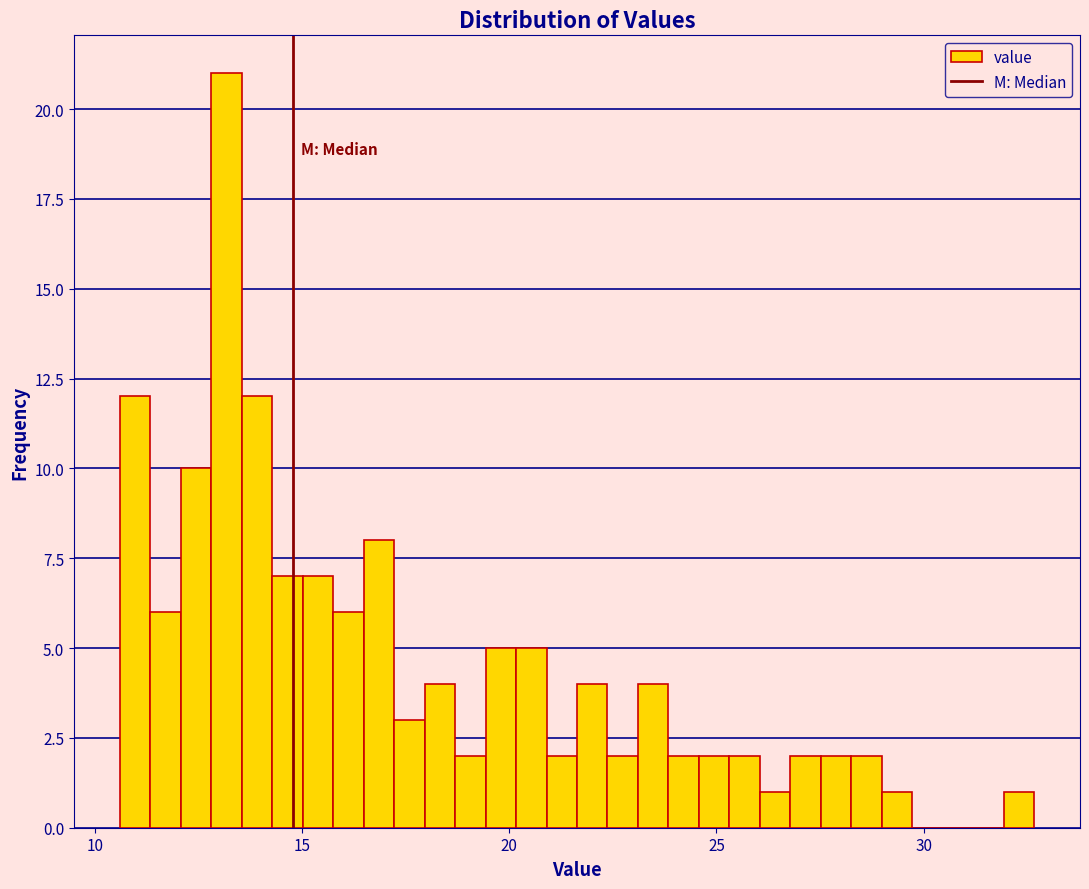

Read against the x-axis, roughly where is the centre of the tallest bar?

13.0